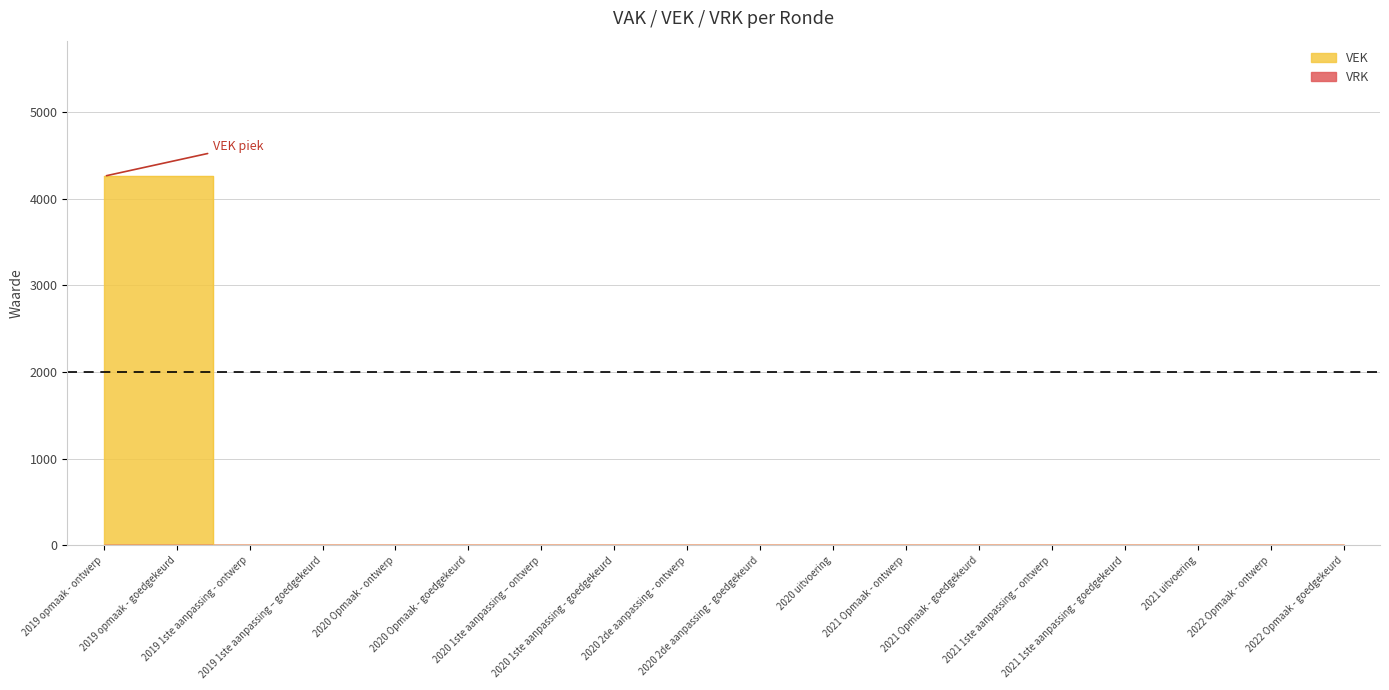

Rank the categories by value from highest to lowest.

2019 opmaak - ontwerp, 2019 opmaak - goedgekeurd, 2019 1ste aanpassing - ontwerp, 2019 1ste aanpassing – goedgekeurd, 2020 Opmaak - ontwerp, 2020 Opmaak - goedgekeurd, 2020 1ste aanpassing – ontwerp, 2020 1ste aanpassing - goedgekeurd, 2020 2de aanpassing - ontwerp, 2020 2de aanpassing - goedgekeurd, 2020 uitvoering, 2021 Opmaak - ontwerp, 2021 Opmaak - goedgekeurd, 2021 1ste aanpassing – ontwerp, 2021 1ste aanpassing - goedgekeurd, 2021 uitvoering, 2022 Opmaak - ontwerp, 2022 Opmaak - goedgekeurd